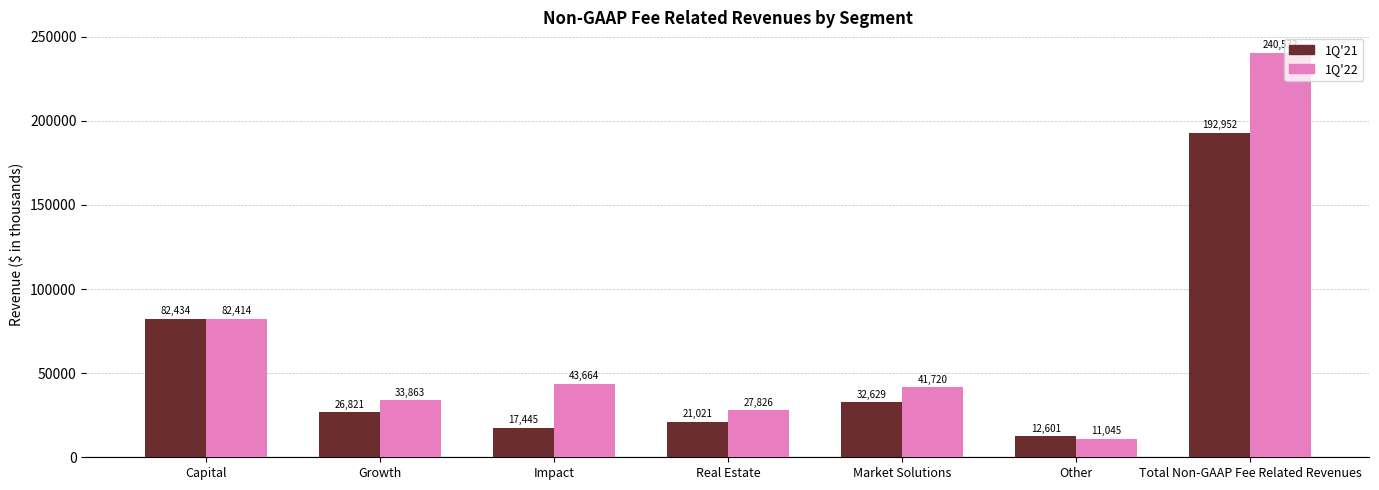

How many bars are there in total?

14